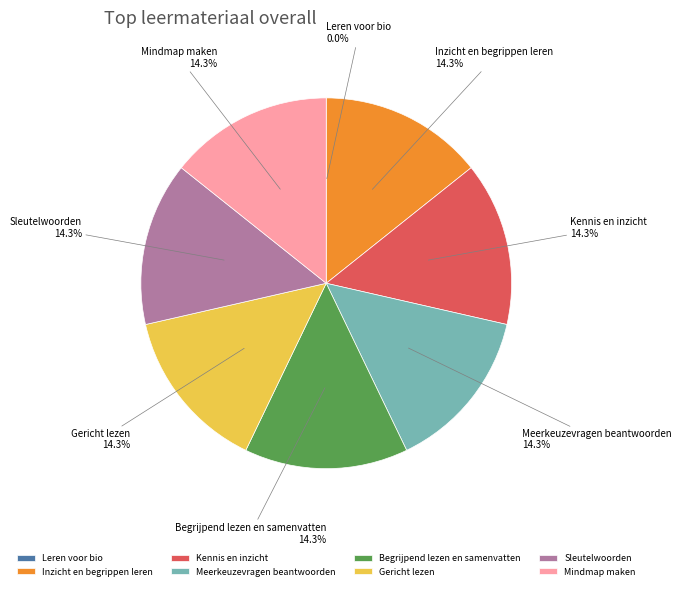

What is the ratio of the value at Mindmap maken to the value at Begrijpend lezen en samenvatten?

1.0